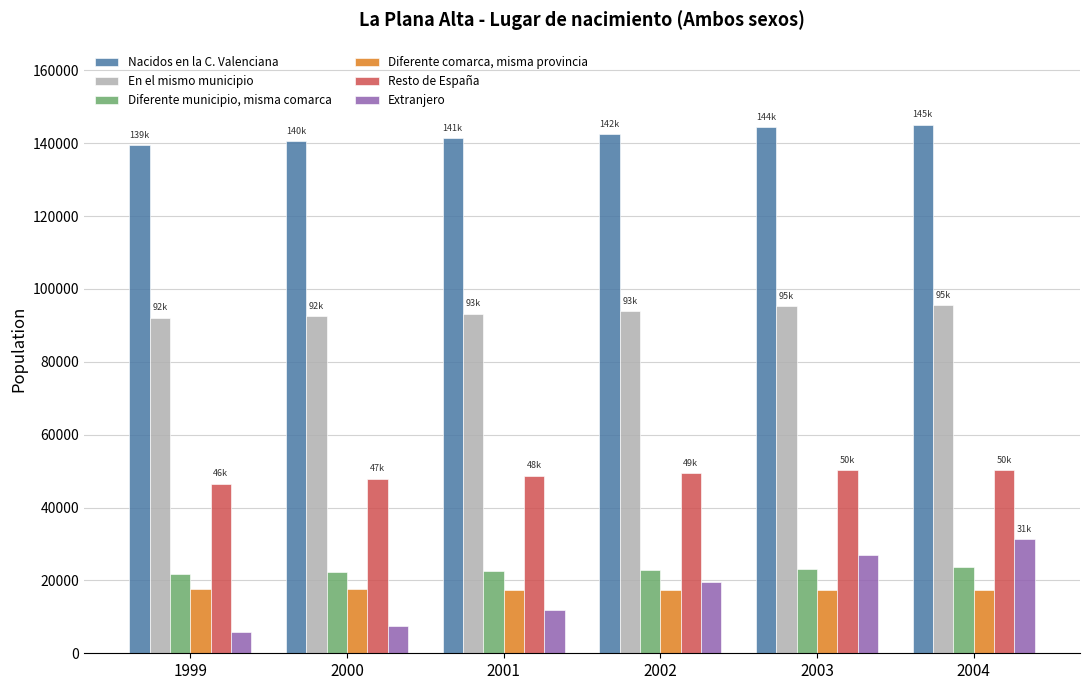

What are all the series names shown in the legend?

Nacidos en la C. Valenciana, En el mismo municipio, Diferente municipio, misma comarca, Diferente comarca, misma provincia, Resto de España, Extranjero